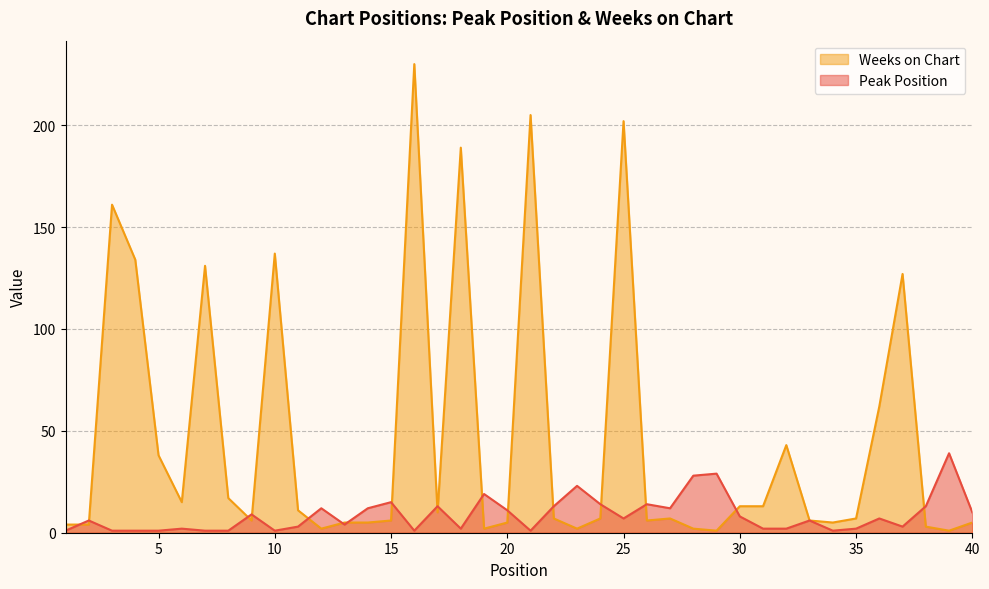

Which series has the widest spread of values?

Weeks on Chart